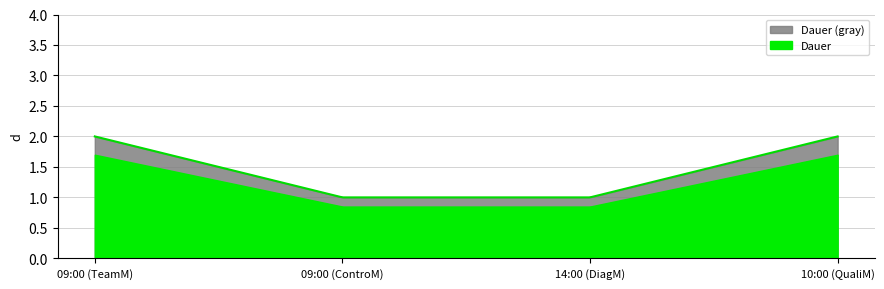

Reading left to right, transcribe all the data shown in this chart.

2	1	1	2